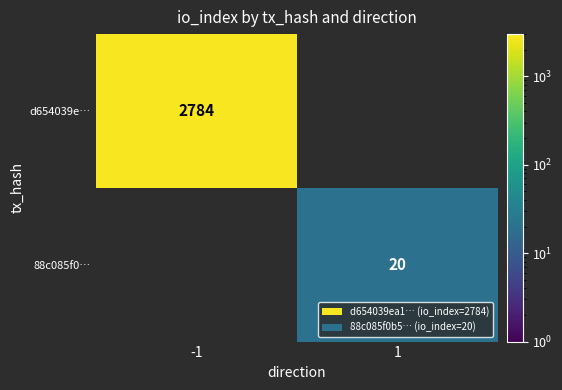

The 88c085f0… series shows 20 at 1. True or false?

True